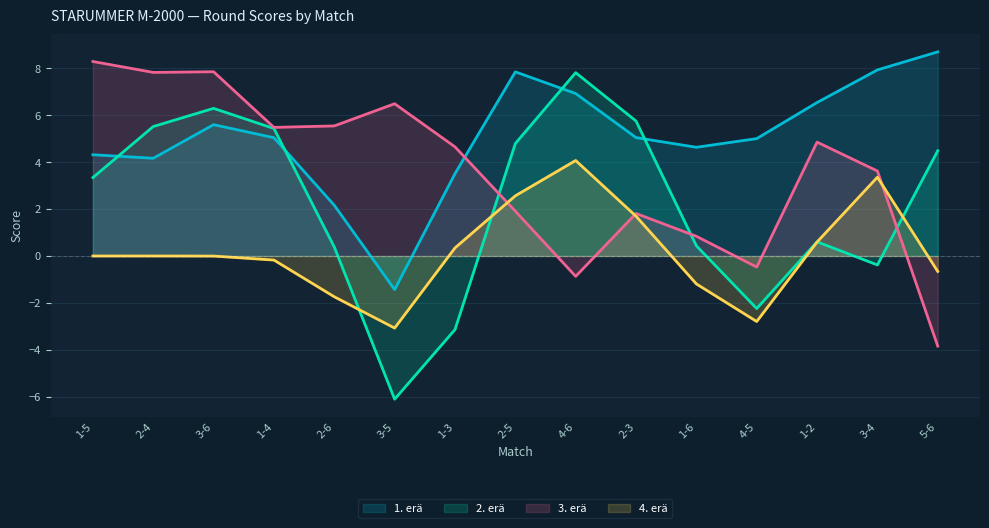

Does the chart display data point markers on the line(s)?

No